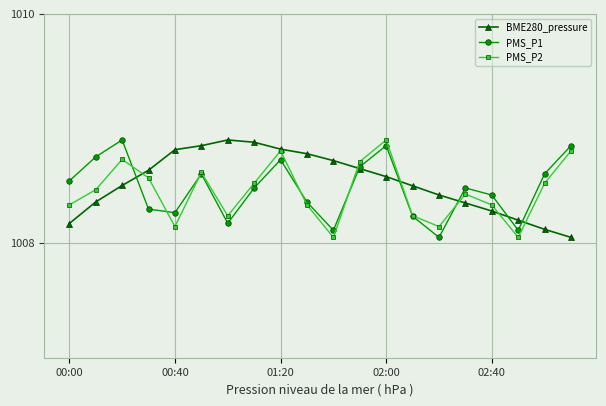

In PMS_P2, how many points are lower than both neighbors (excluding endpoints)?

5